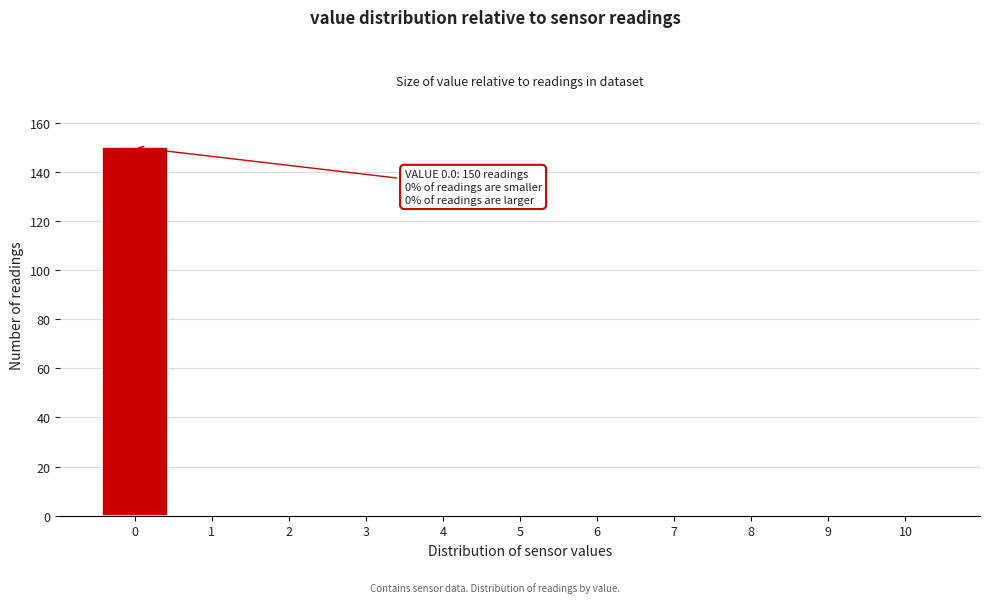

Over which range of the x-axis is the bar tallest?

-0.5 to 0.5